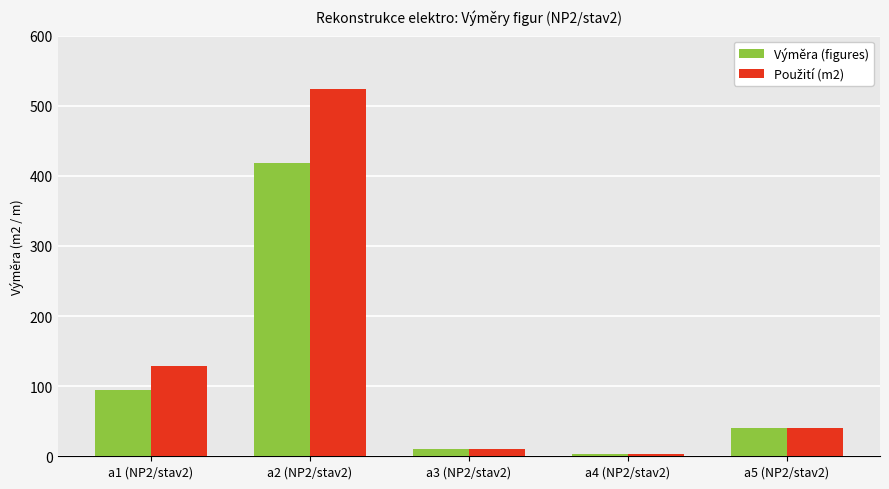

How many data points in Výměra (figures) are above 40?

3